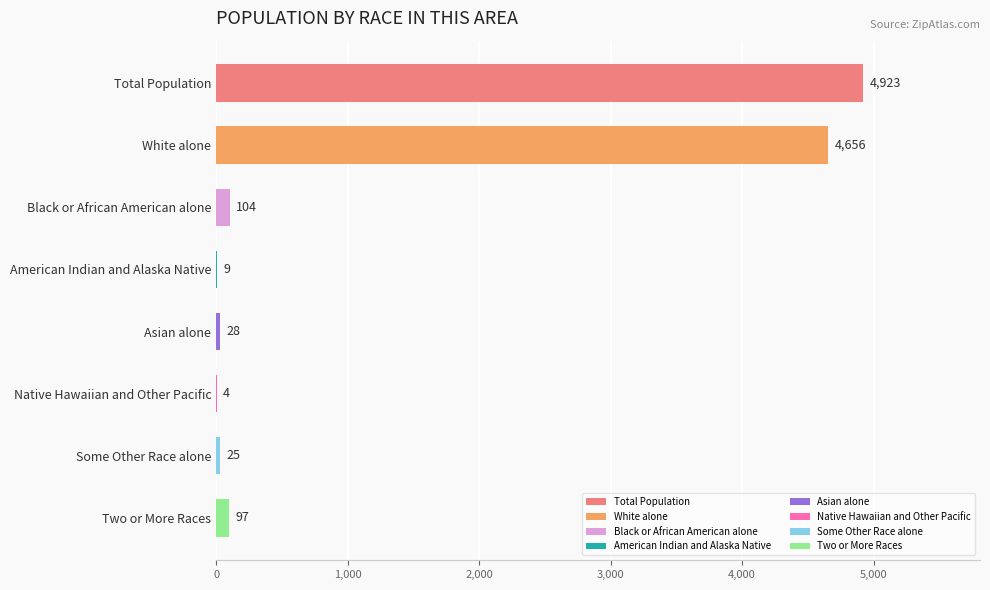

How many series are shown in this chart?

1